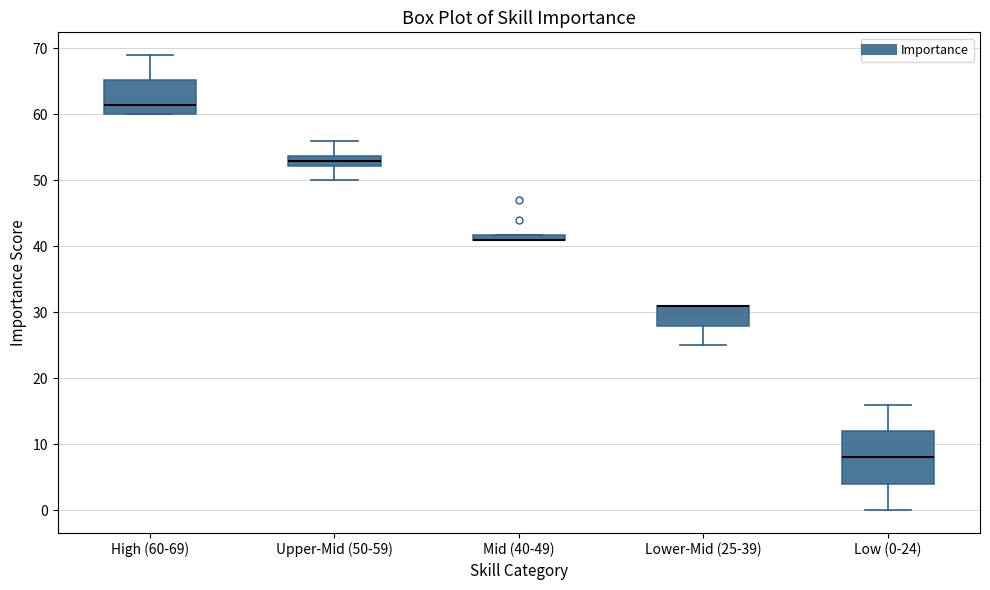

Comparing the boxes themselves (not the whiskers), which one is the tallest?

Low (0-24)